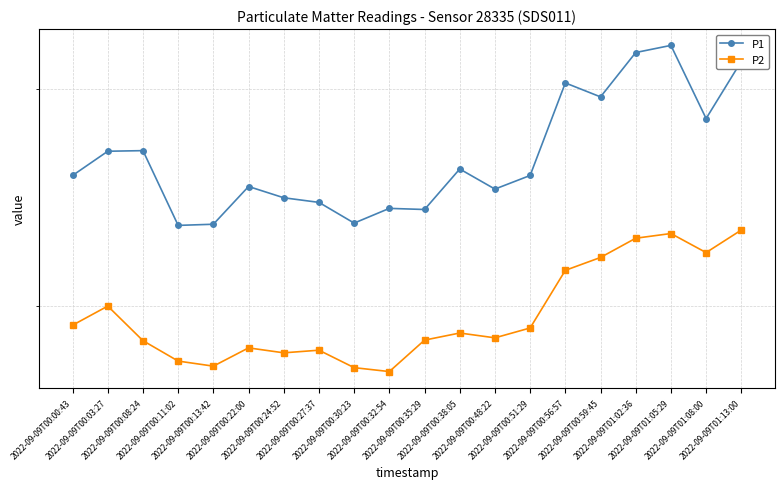

What is the sum of the P1 values at 2022-09-09T00:56:57 and 2022-09-09T01:05:29?

62.9